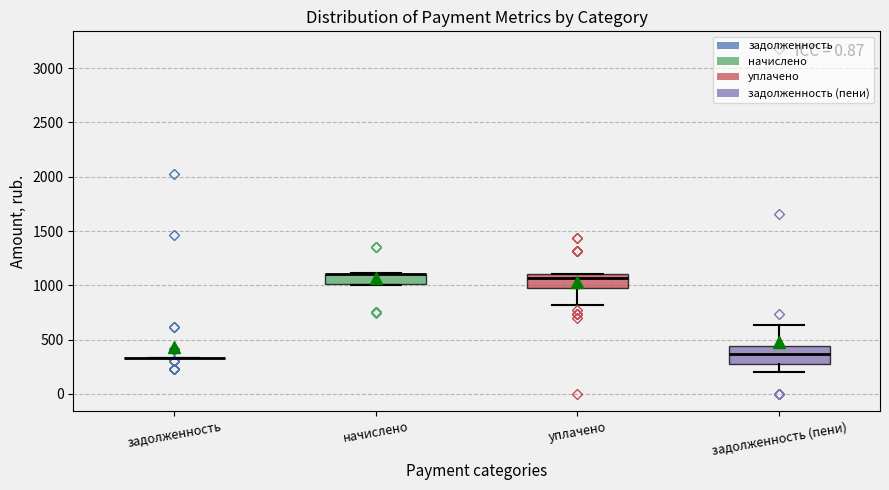

Reading left to right, read every box against the y-axis: the position of its median line, the range the box covers, and the ends of its whiskers. The values are not printed on the chart, so give them approximately, as read against the axis.

задолженность: box collapsed to a line at 350, whiskers 350 to 350
начислено: median 1100 (drawn on the box's upper edge), box 1000 to 1100, whiskers 1000 to 1100
уплачено: median 1050, box 1000 to 1100, whiskers 800 to 1100
задолженность (пени): median 350, box 250 to 450, whiskers 200 to 650